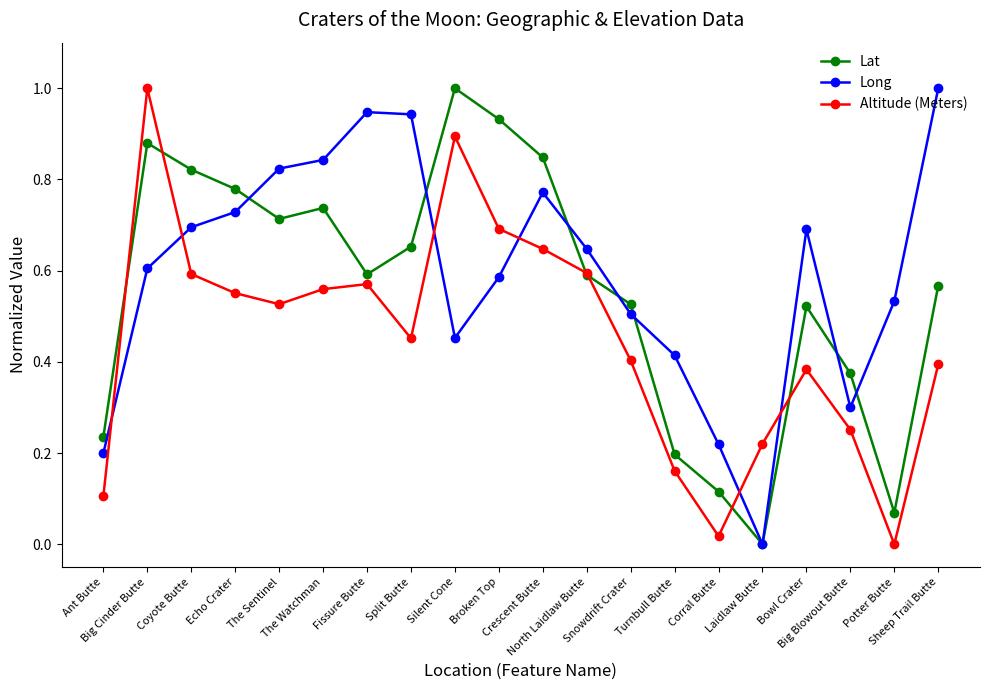

What is the difference between the maximum and minimum values in the Altitude (Meters) series?

1.0